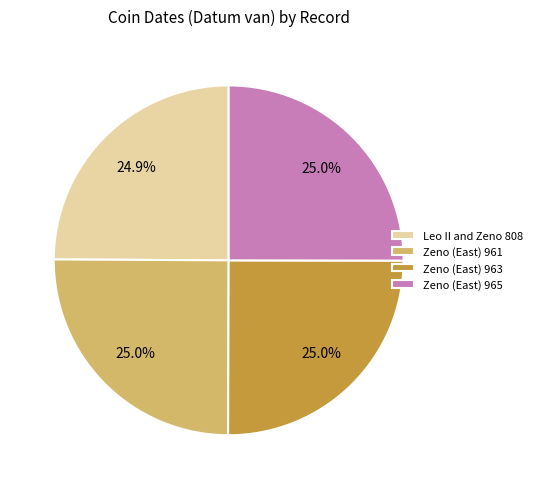

What percentage is the Leo II and Zeno 808 slice, to the nearest percent?

25%